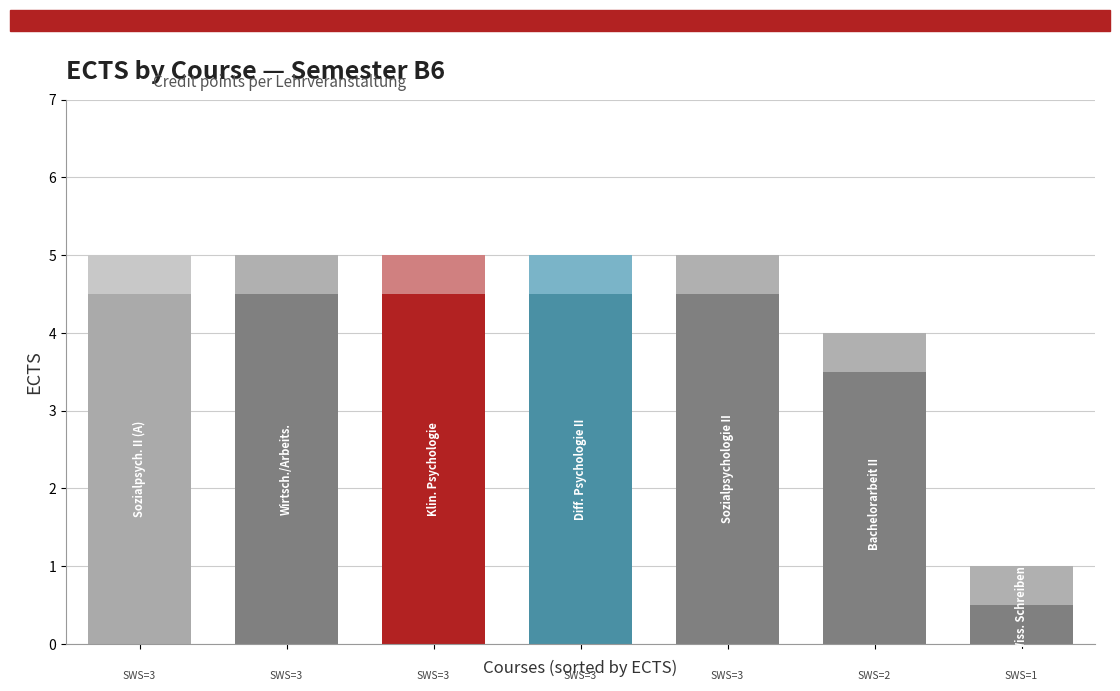

Does the chart contain any negative values?

No